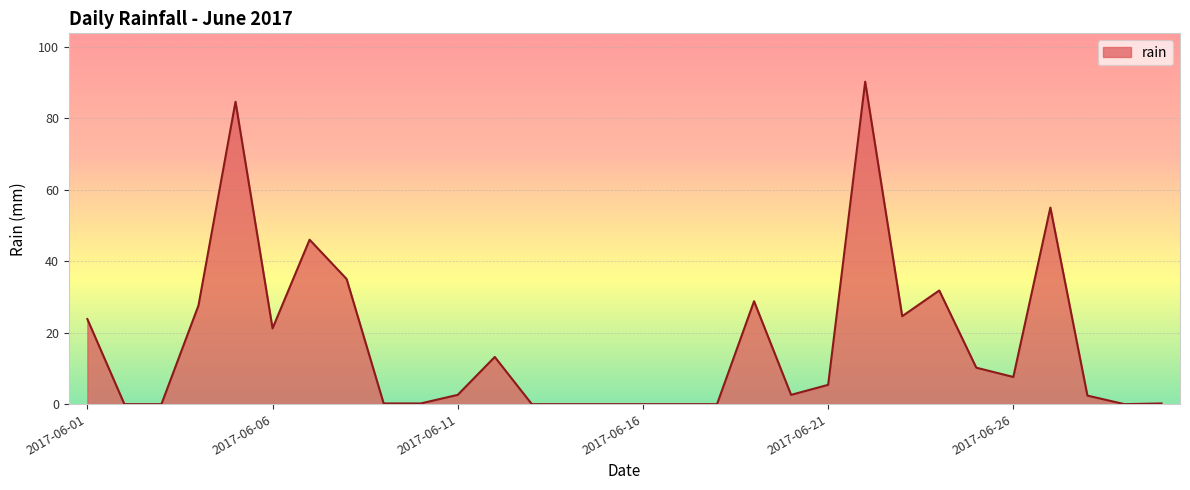

What is the greatest value displayed?

90.2